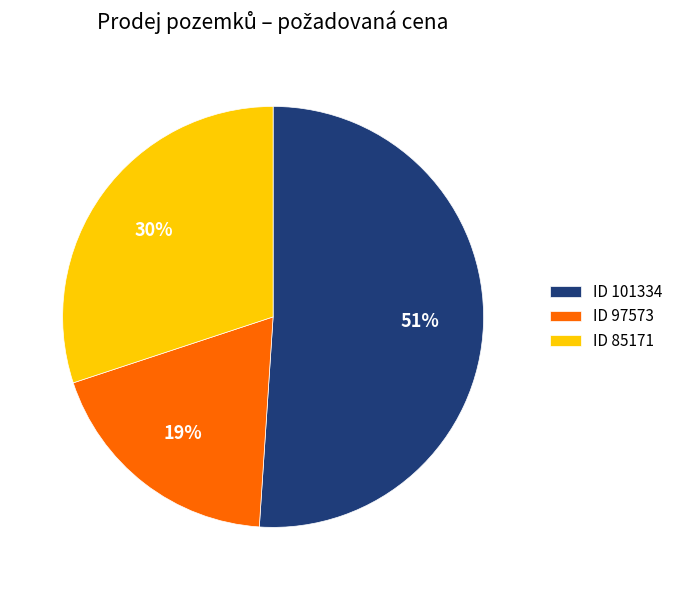

What is the largest slice in the pie chart?

ID 101334